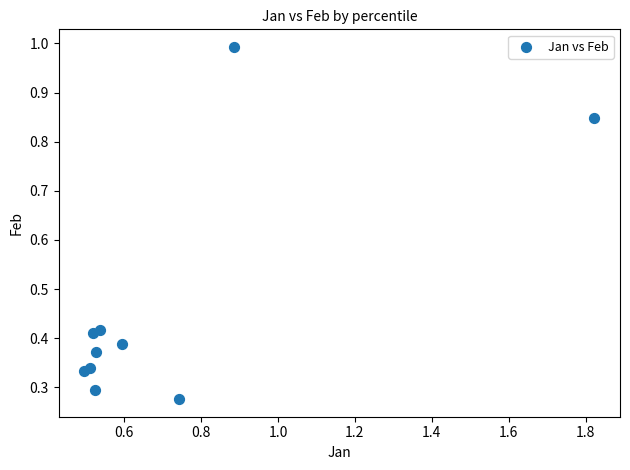

What is the range of X values (max minus min)?

1.3